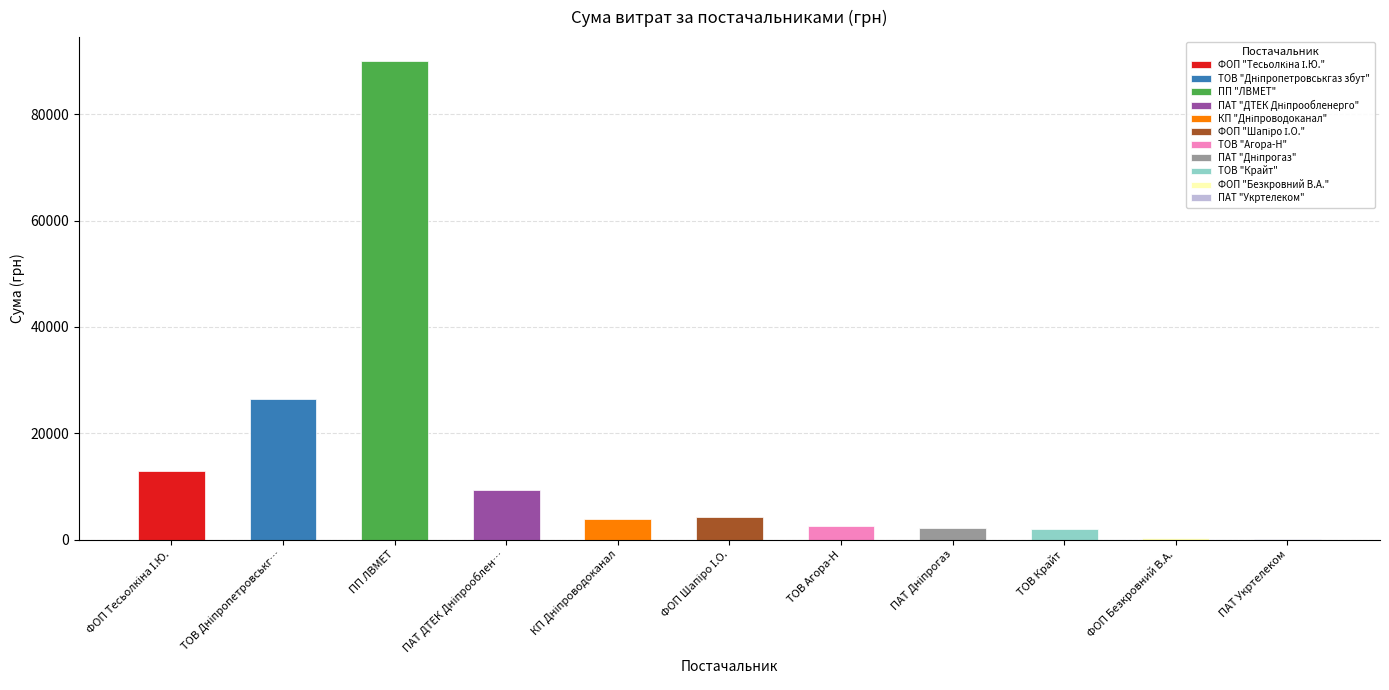

What is the difference between the second highest and second lowest values?

26104.8